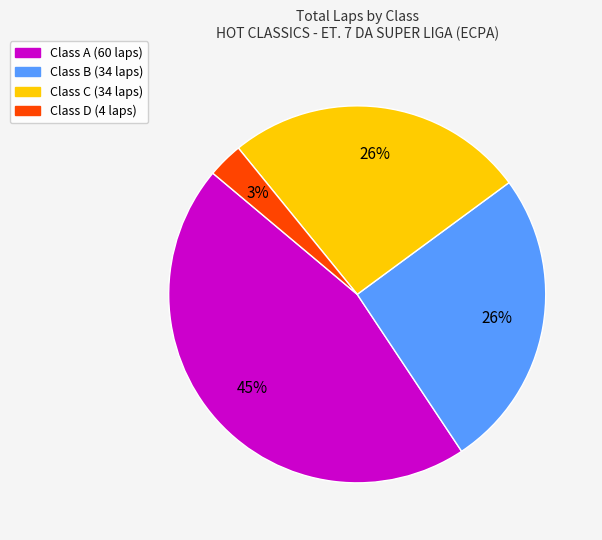

To the nearest percent, what percentage of the pie is Class A (60 laps)?

45%